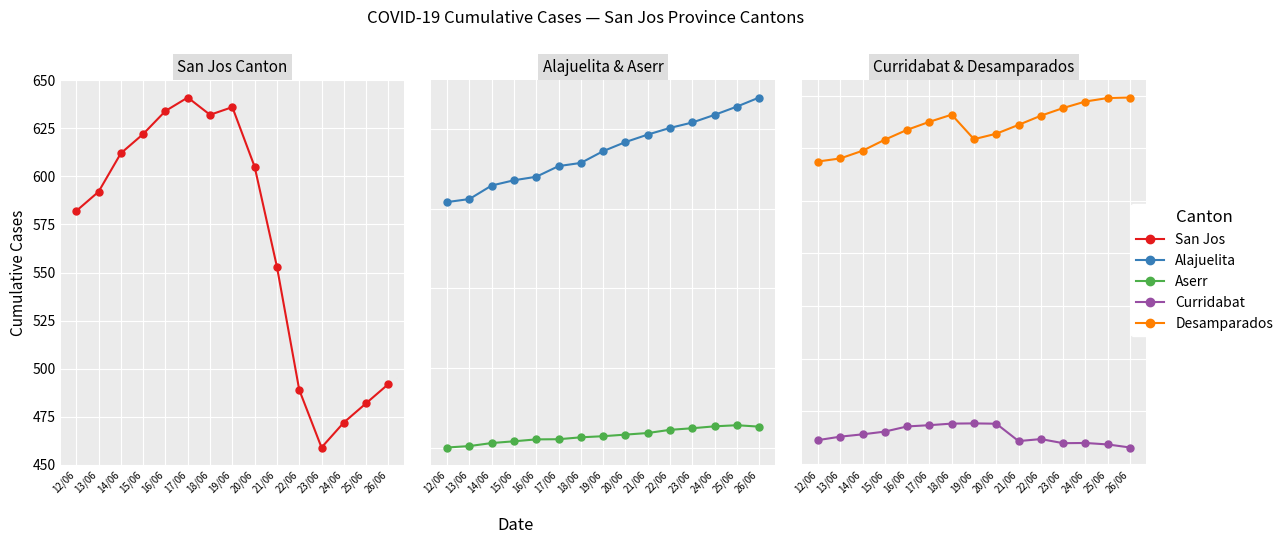

At which category does Aserr reach its first local peak?

25/06